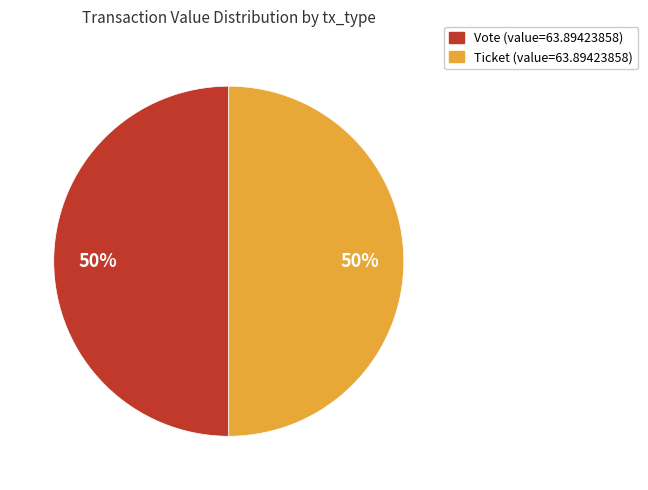

To the nearest percent, what is the average slice percentage?

50%